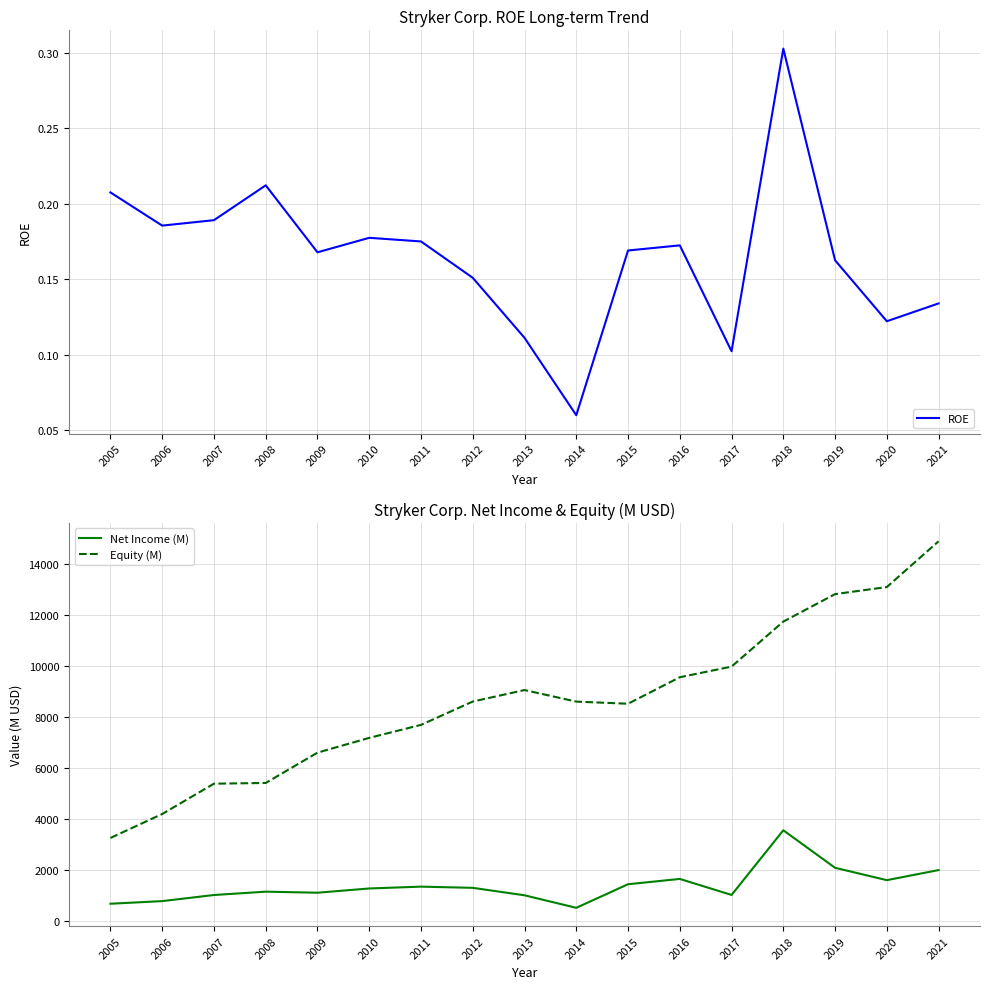

Which series has the widest spread of values?

Equity (M)